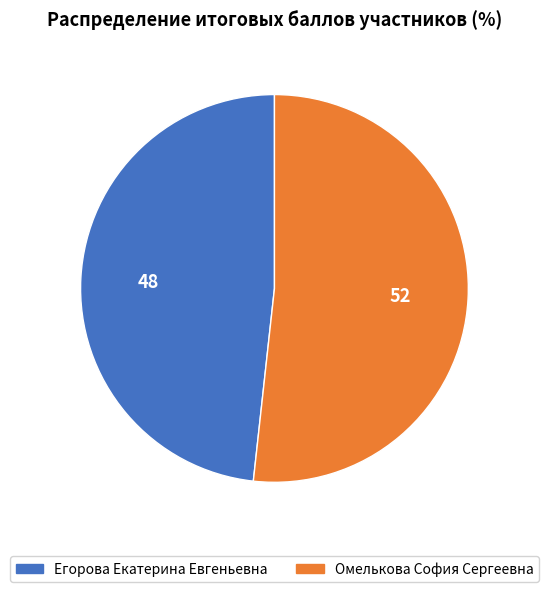

Does Омелькова София Сергеевна account for over 50% of the chart?

Yes